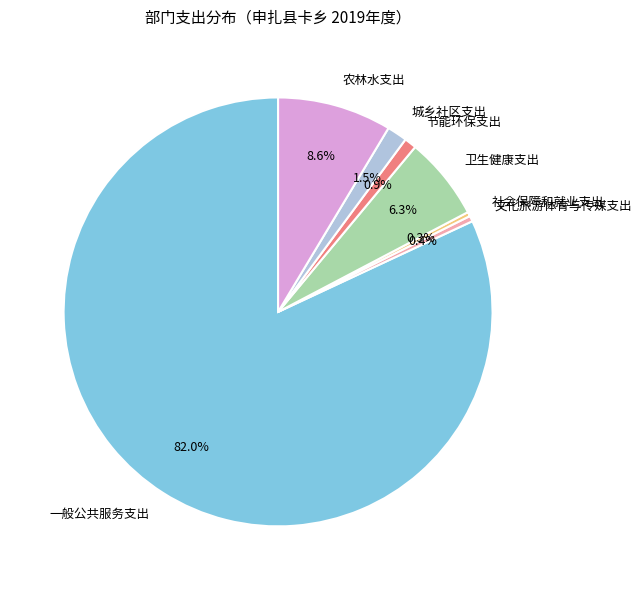

Between 节能环保支出 and 城乡社区支出, which is larger?

城乡社区支出